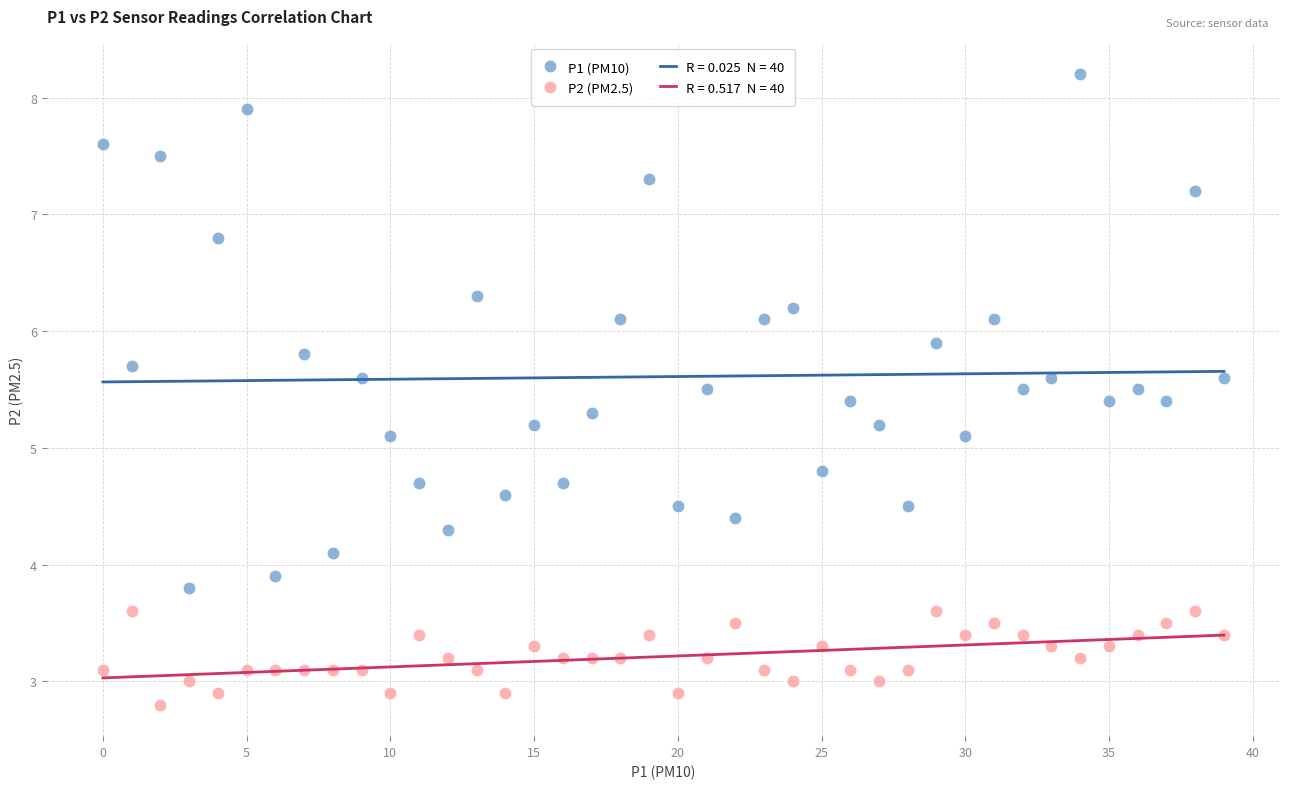

Across all data points, what is the range of Y values (max minus min)?

5.4